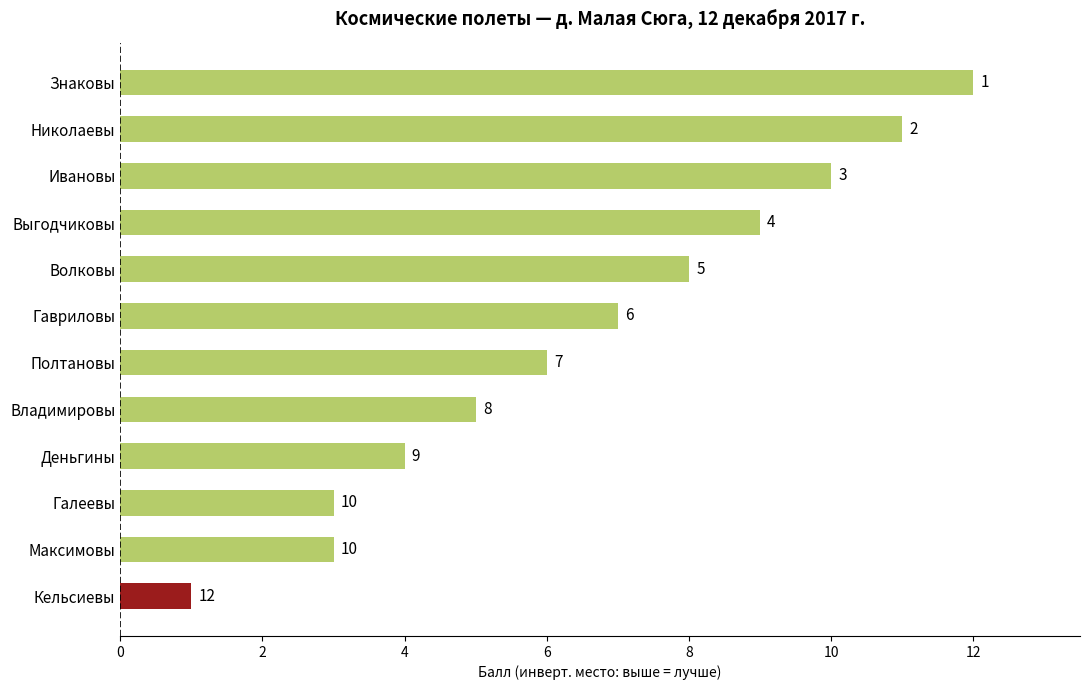

At which category does the chart reach its peak across all series?

Знаковы